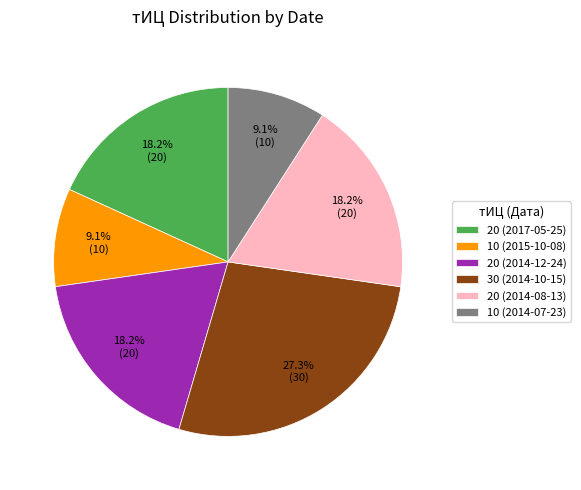

The 30 (2014-10-15) slice represents 17% of the pie. True or false?

False